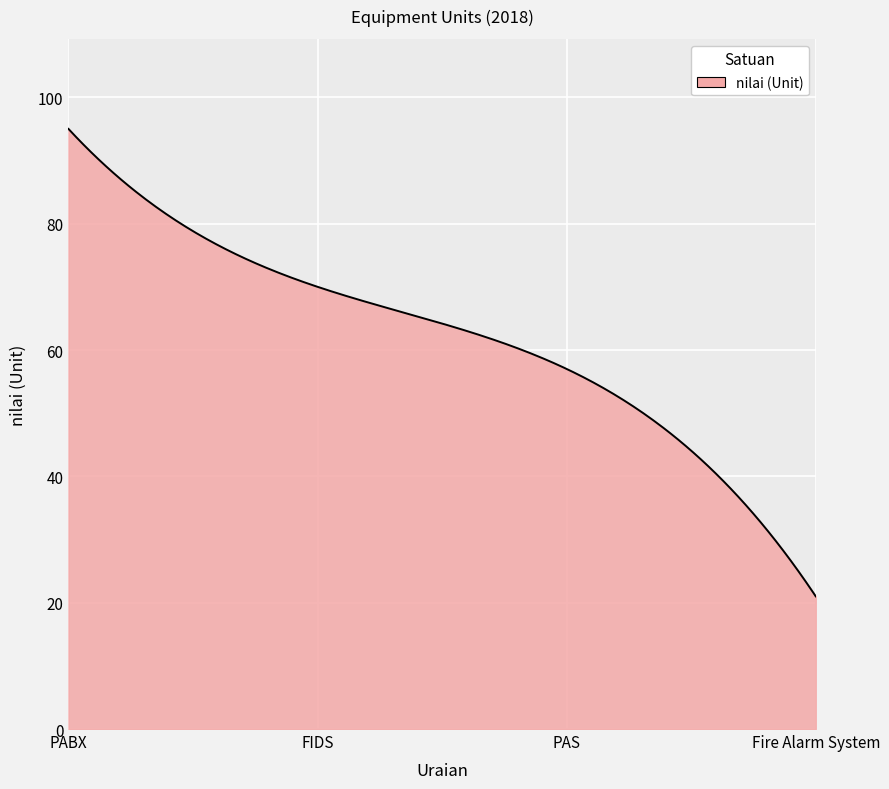

What is the difference between the maximum and minimum values?

74.0